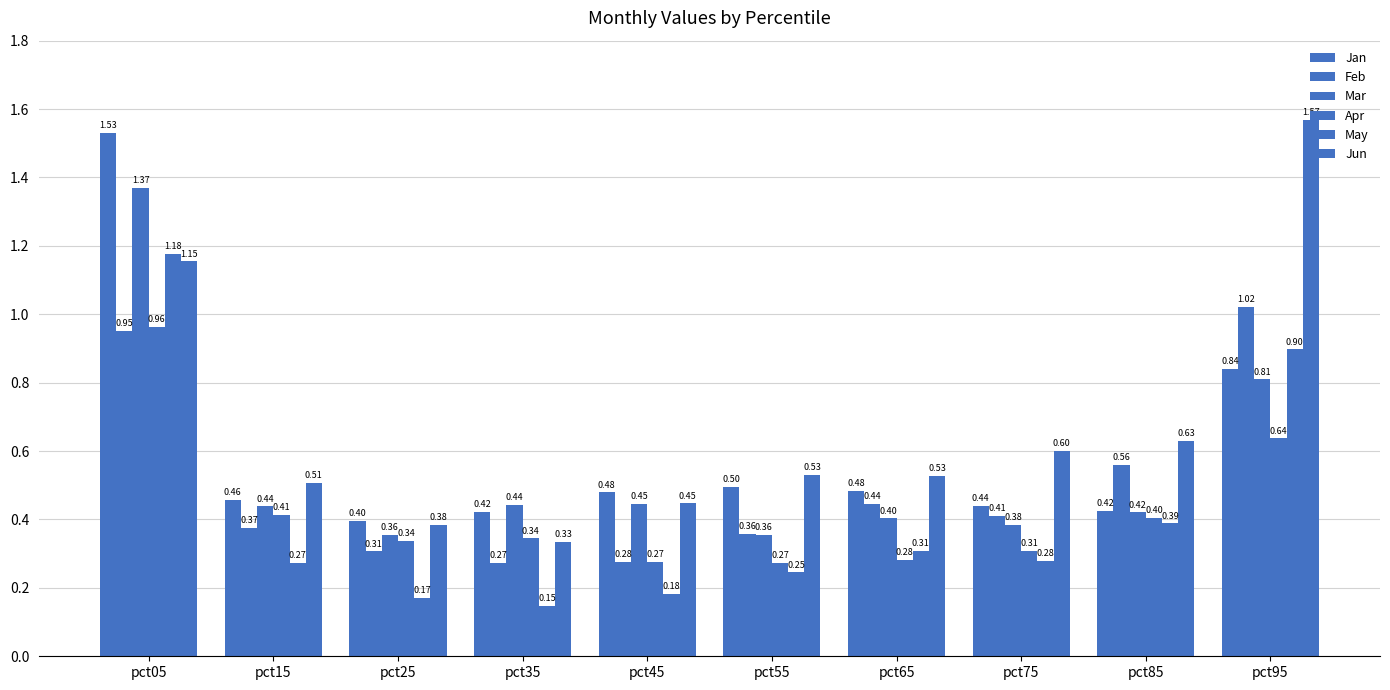

How many categories are shown in the chart?

10